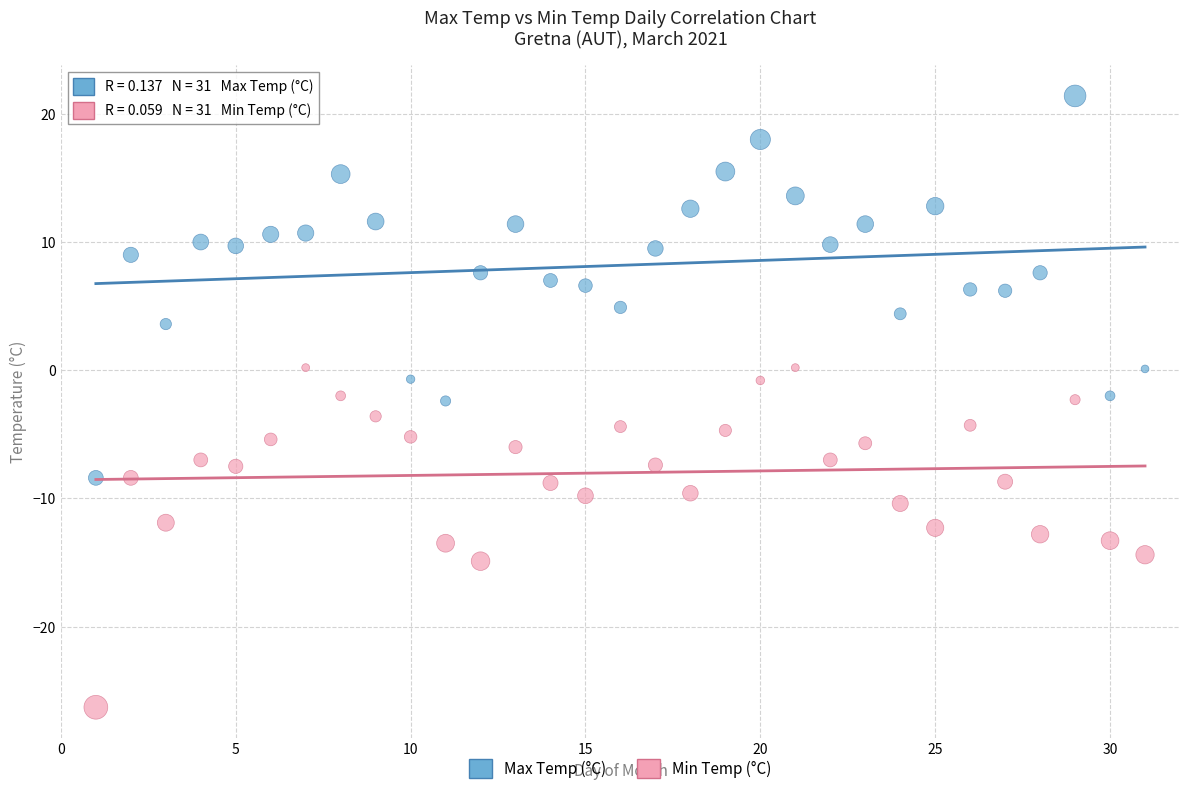

Across all data points, what is the range of X values (max minus min)?

30.0